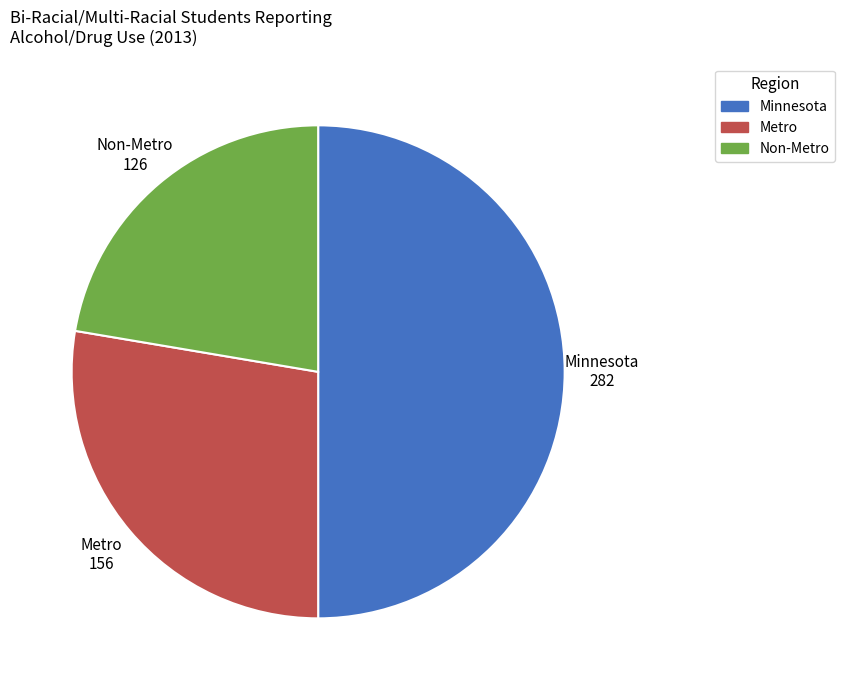

Is the sum of Minnesota and Non-Metro greater than half?

Yes